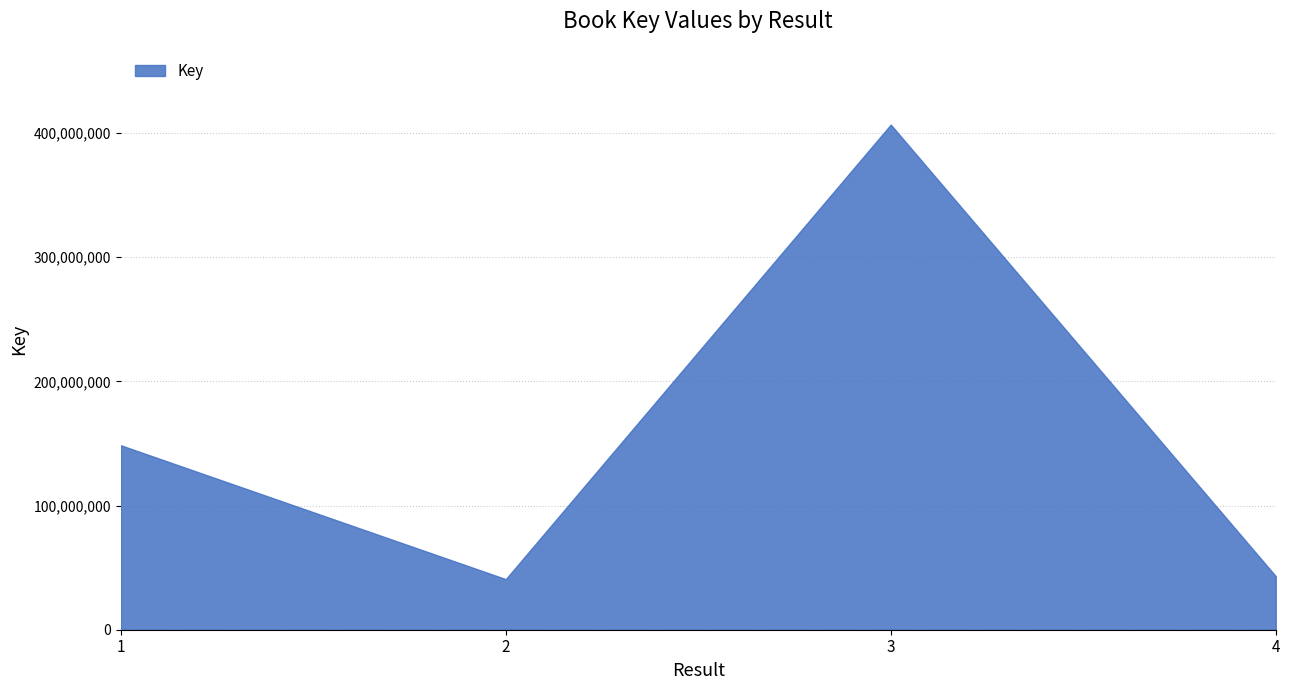

The value at 3 is 595616957. True or false?

False